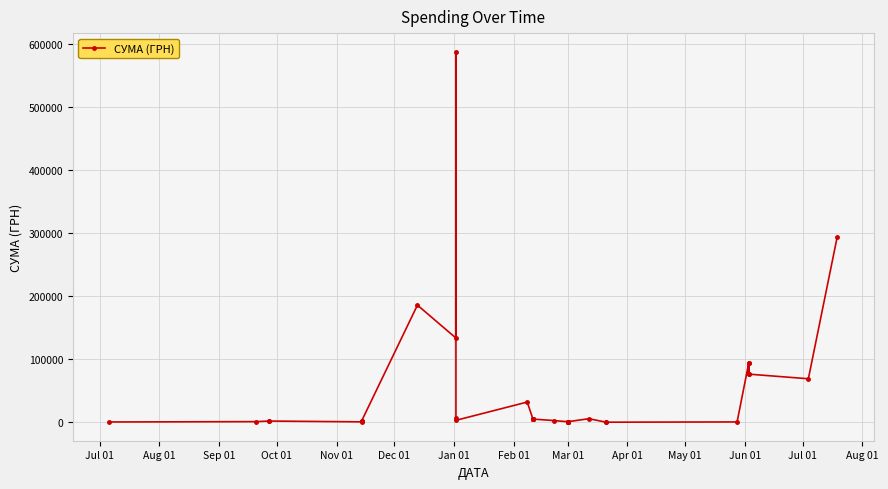

How many data points are less than 5357?

20